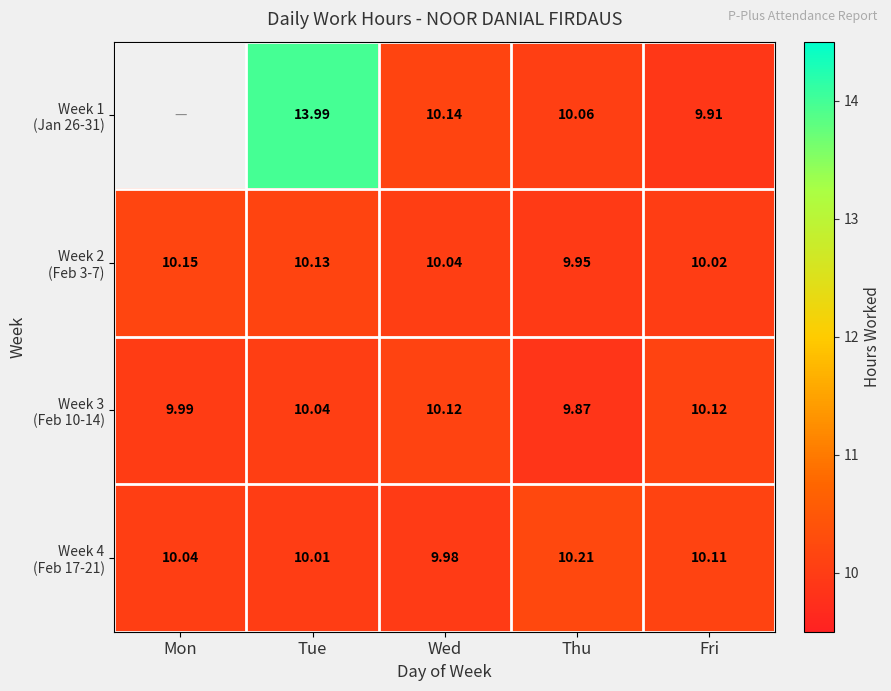

What value does the Week 2 (Feb 3-7) series have at Thu?

9.9